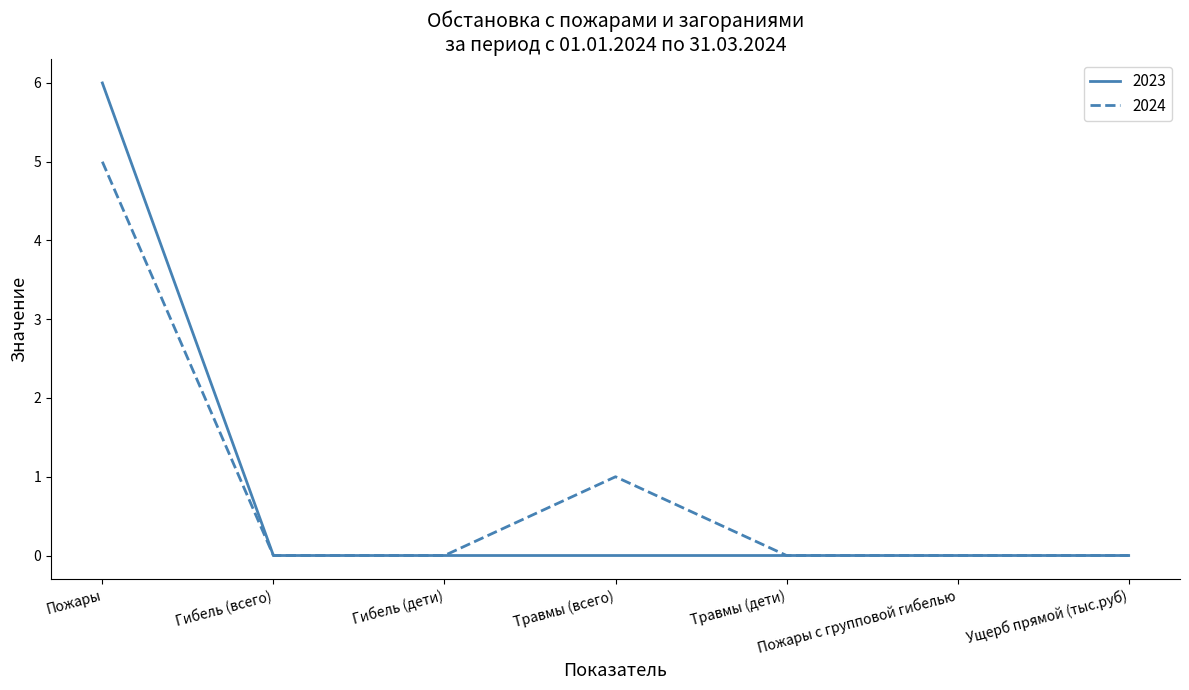

At Травмы (всего), list the series in order from largest to smallest.

2024, 2023